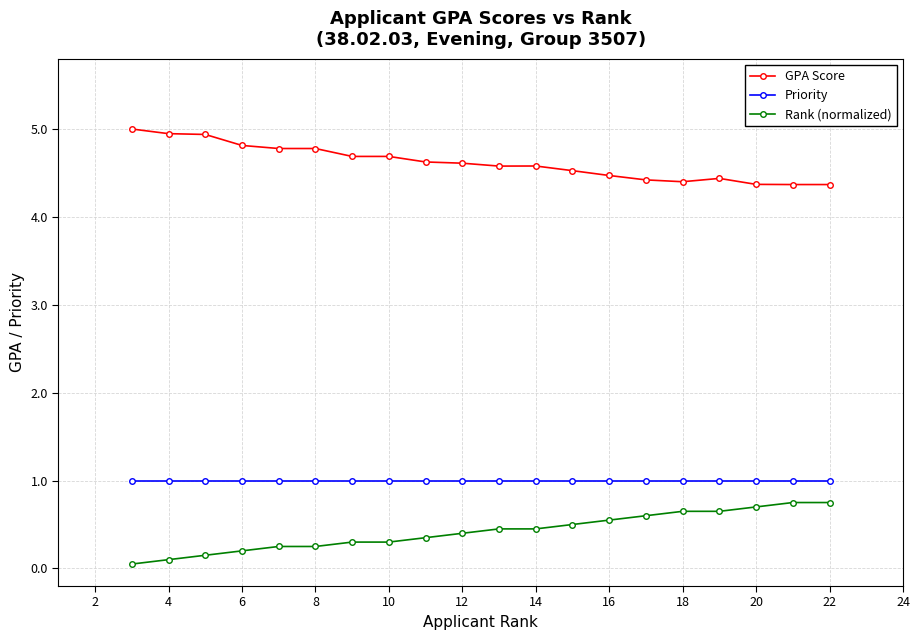

What is the difference between the maximum and minimum values in the GPA Score series?

0.6